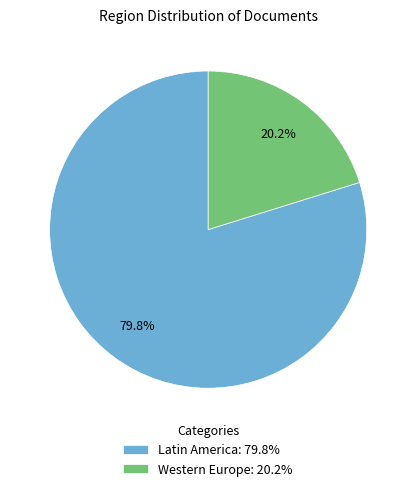

Which slice is the largest?

Latin America